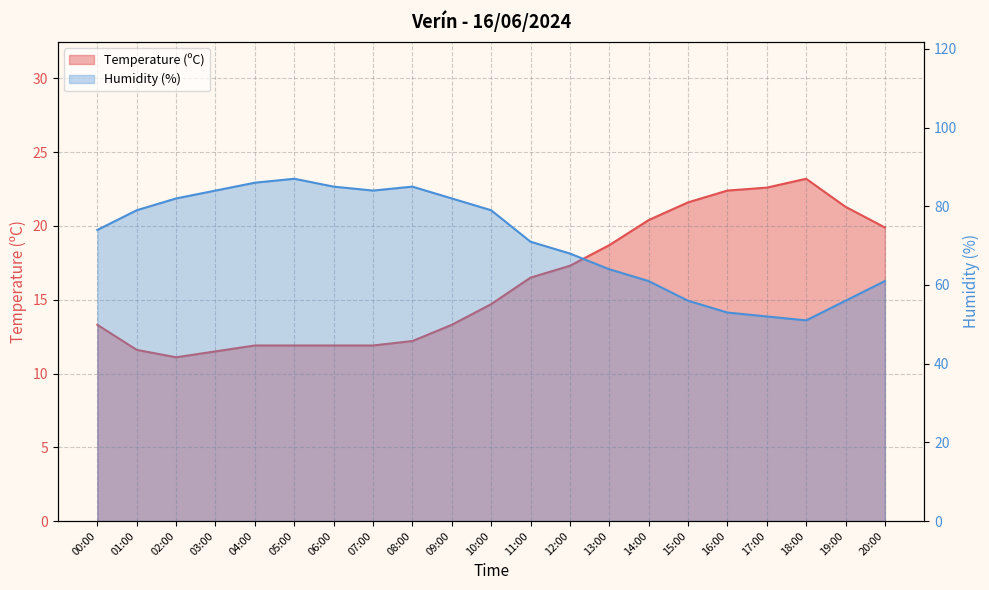

True or false: Temperature (ºC) and Humidity (%) intersect in this chart.

False